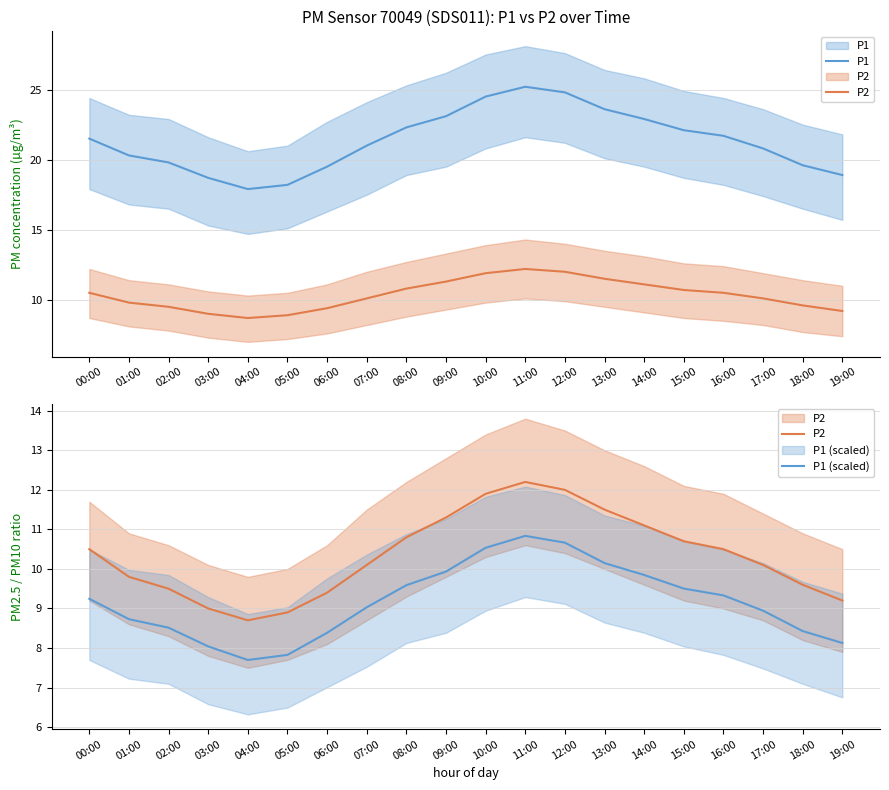

Read the P1 value at 16:00.

21.7